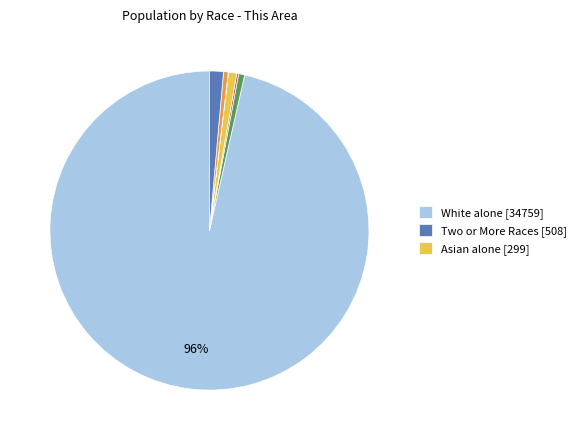

Does any single category account for the majority?

Yes